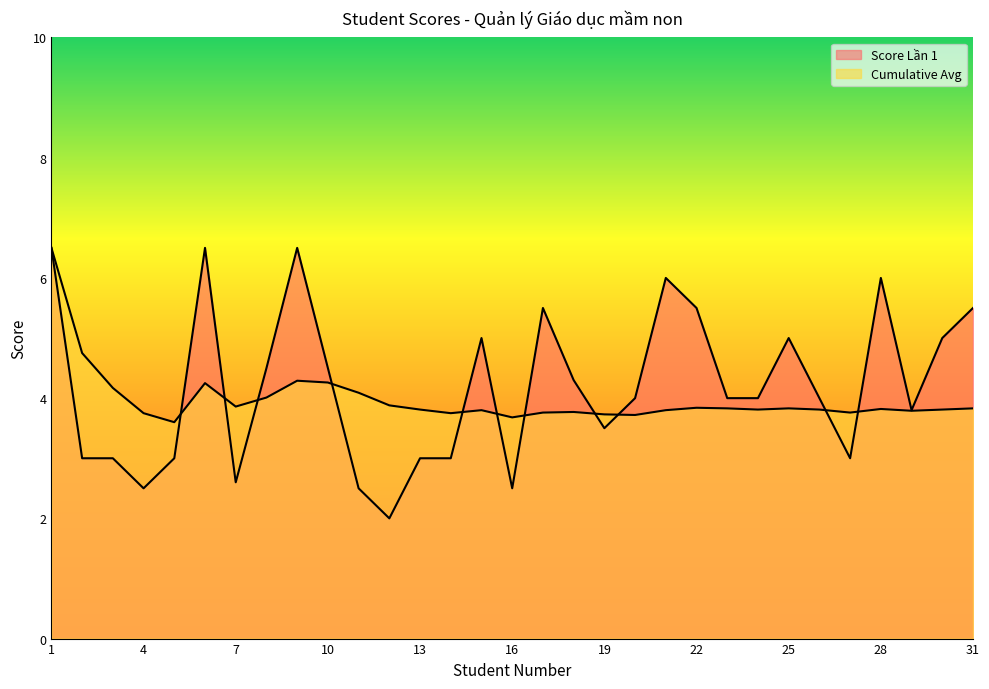

What is the value of the Cumulative Avg point at the 16th from the left?

3.7